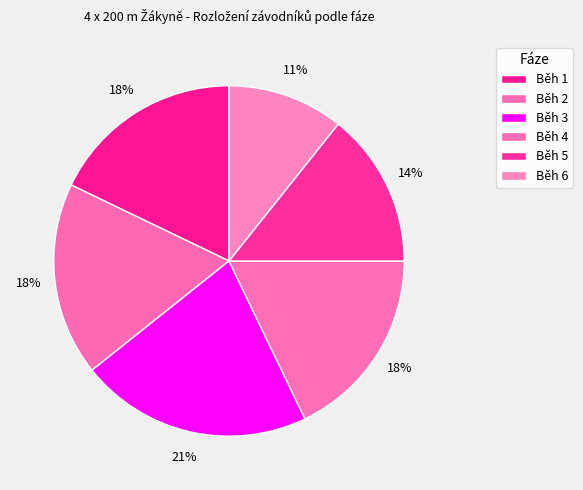

What is the largest slice in the pie chart?

Běh 3